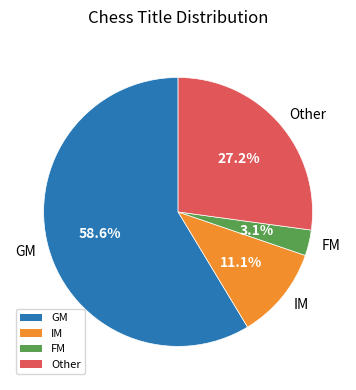

To the nearest percent, what is the difference between the largest and smallest slice percentages?

56%